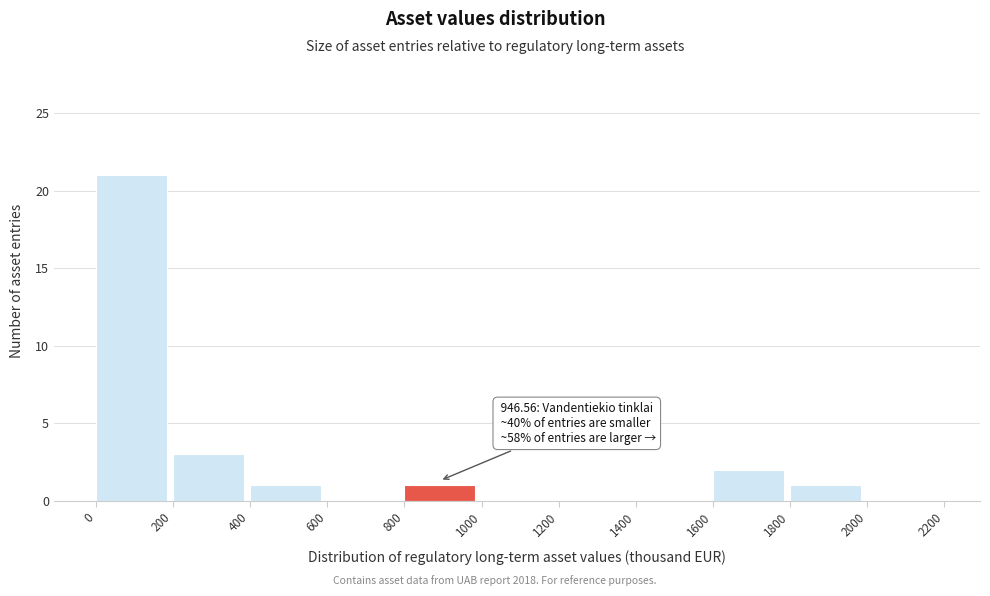

Over which range of the x-axis is the bar tallest?

0 to 200